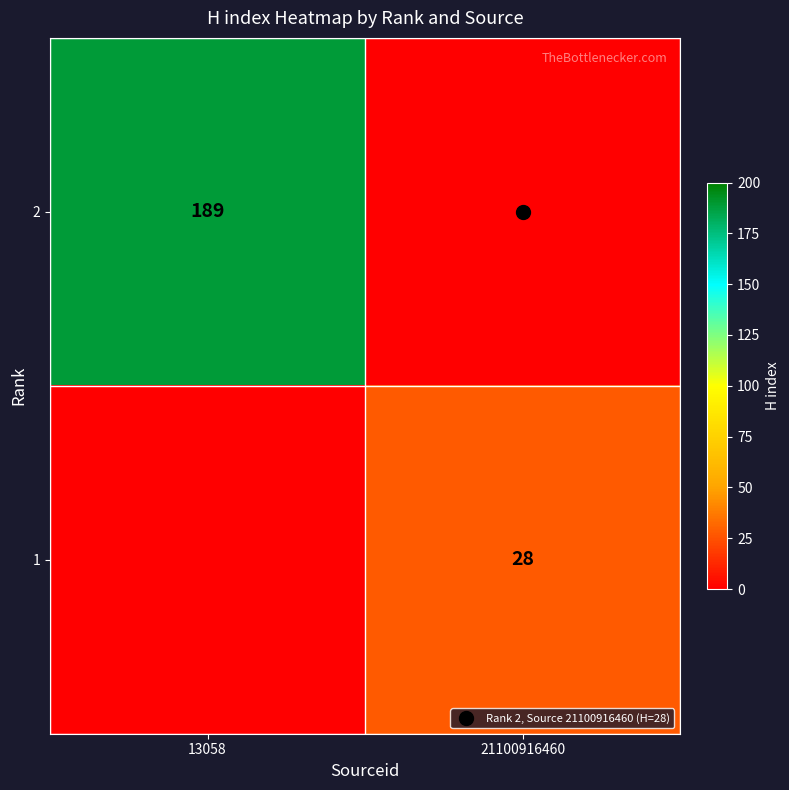

How many 1 values are between 0 and 28?

2